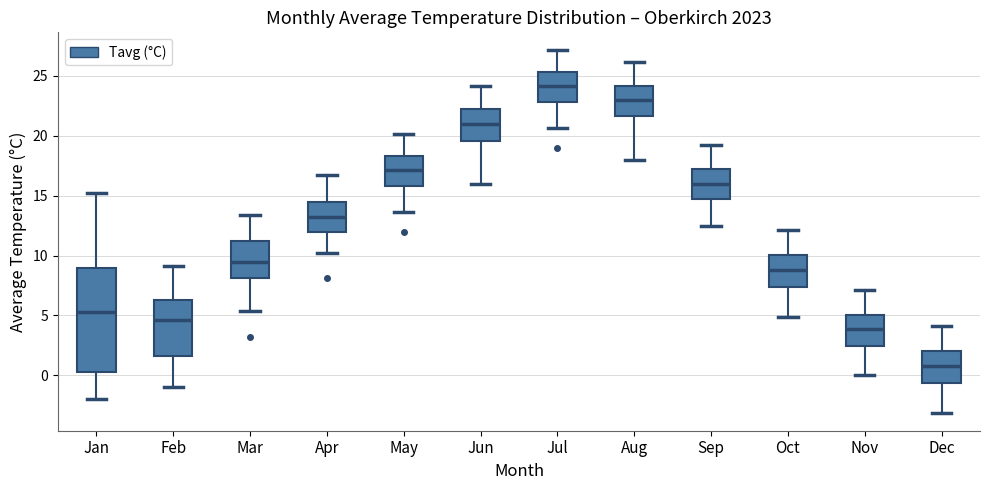

Comparing the boxes themselves (not the whiskers), which one is the tallest?

Jan